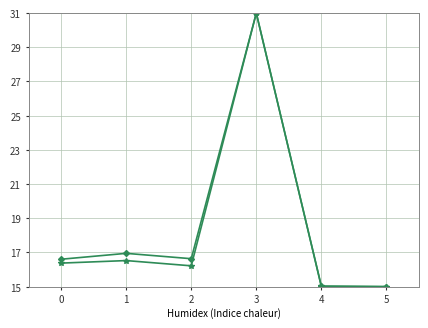

What is the maximum value shown in the chart?

31.0